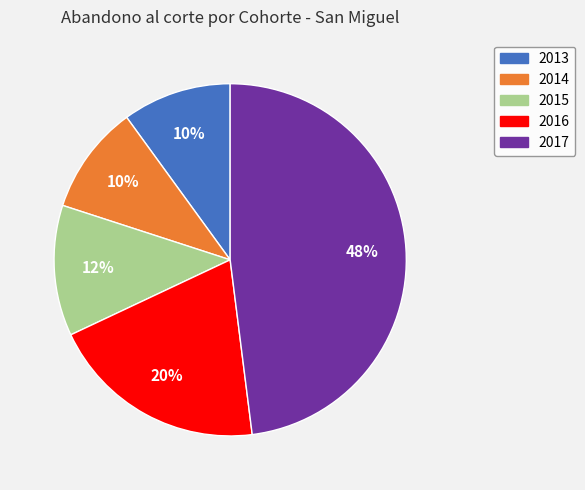

Which slice is the largest?

2017